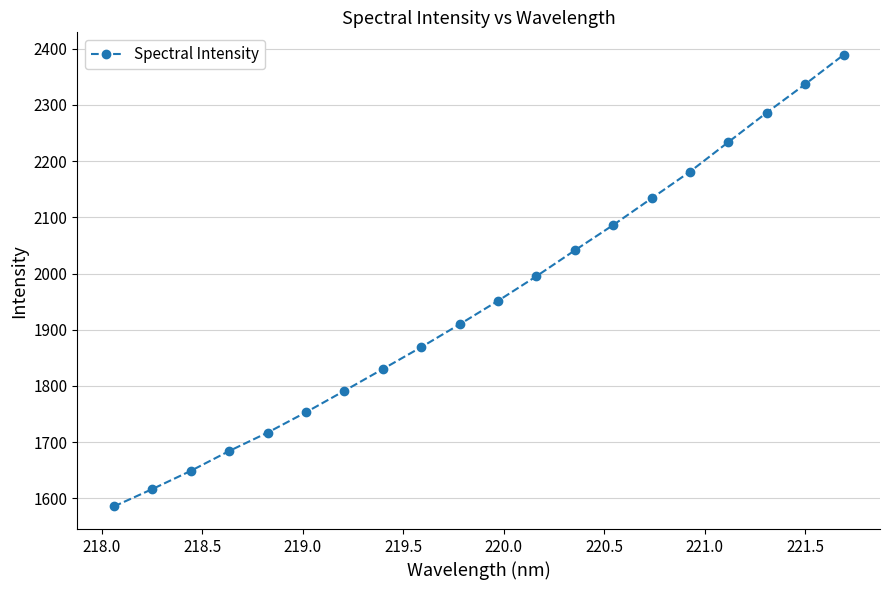

Reading left to right, transcribe all the data shown in this chart.

1585.7	1616.6	1649.0	1684.3	1717.0	1753.3	1791.4	1830.1	1869.0	1909.6	1951.5	1995.2	2041.2	2086.3	2133.8	2181.2	2233.8	2286.2	2336.7	2388.8